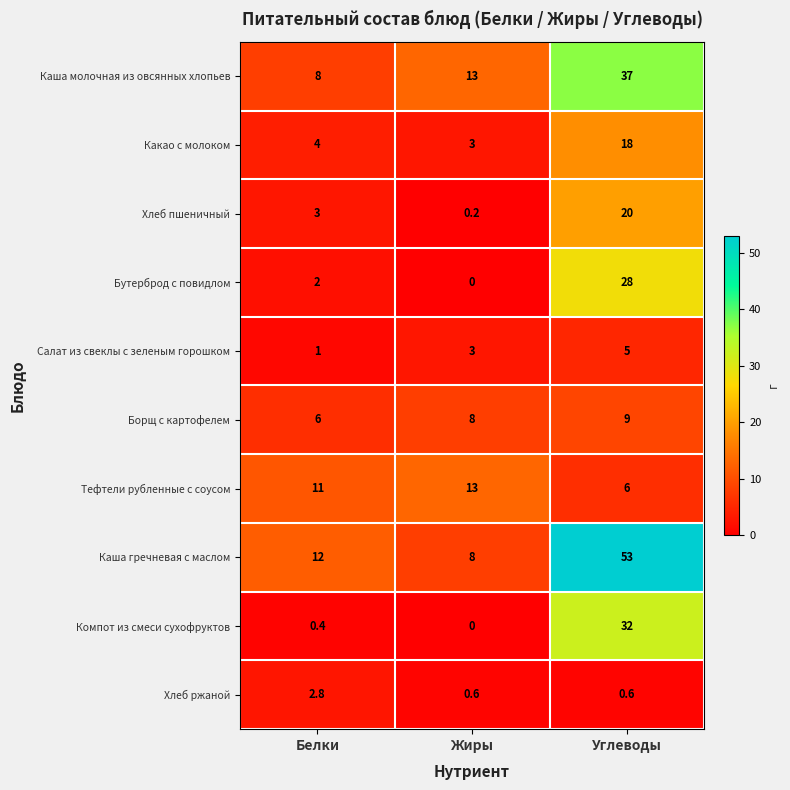

The value of Борщ с картофелем at Жиры is 8.0. True or false?

True